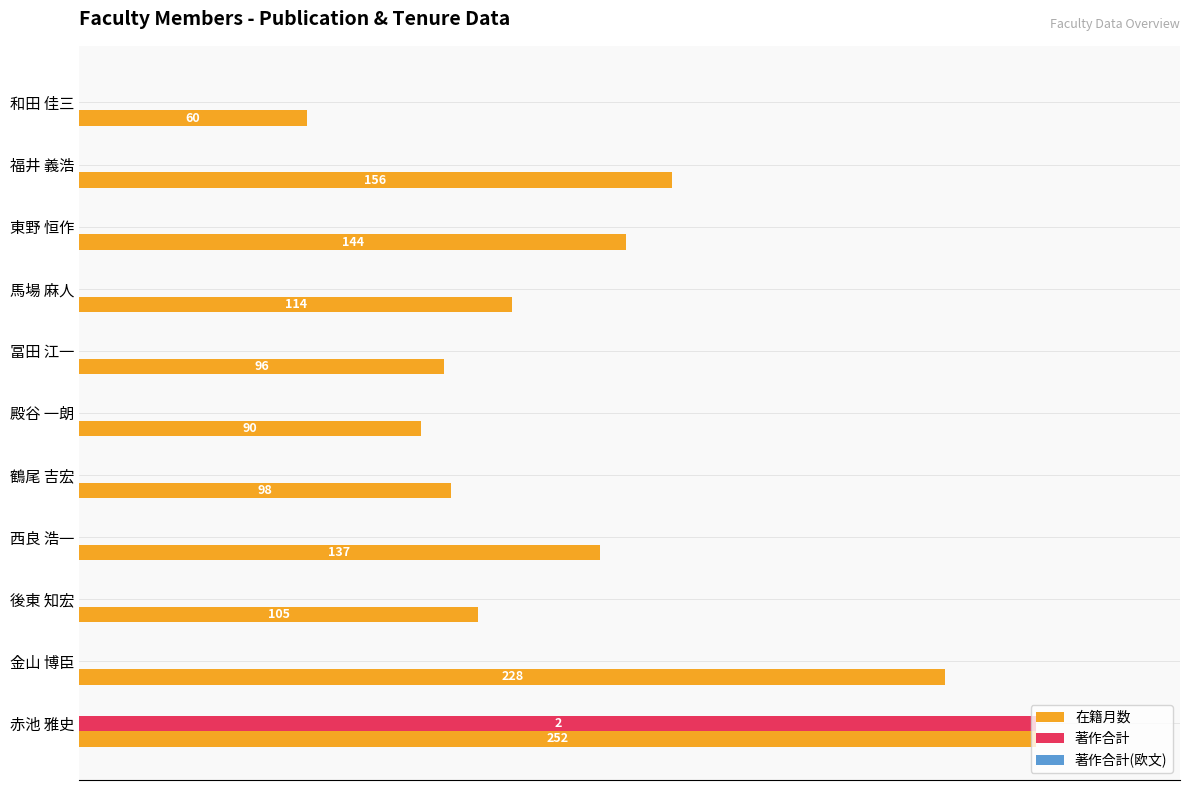

Does the chart contain any negative values?

No